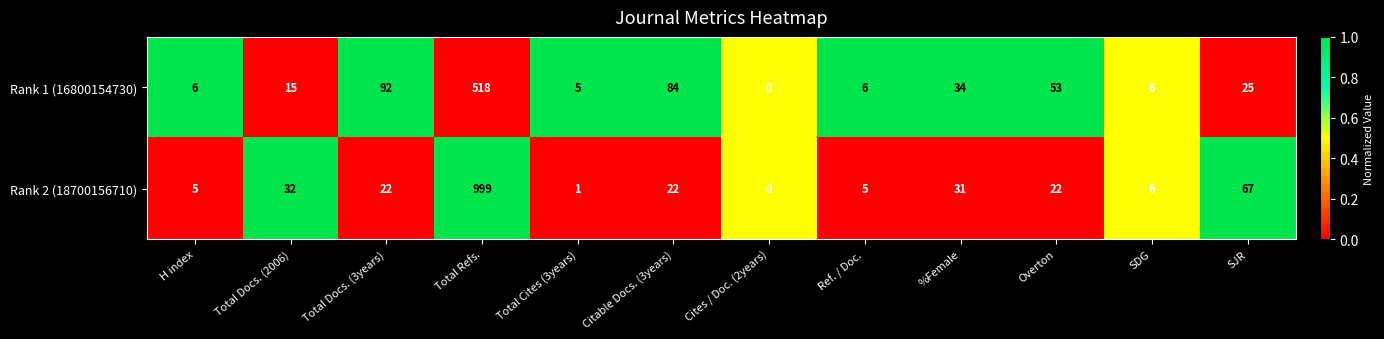

Reading right to left, extract all data points from this chart.

Rank 1 (16800154730): SJR=25	SDG=6	Overton=53	%Female=34	Ref. / Doc.=6	Cites / Doc. (2years)=0	Citable Docs. (3years)=84	Total Cites (3years)=5	Total Refs.=518	Total Docs. (3years)=92	Total Docs. (2006)=15	H index=6
Rank 2 (18700156710): SJR=67	SDG=6	Overton=22	%Female=31	Ref. / Doc.=5	Cites / Doc. (2years)=0	Citable Docs. (3years)=22	Total Cites (3years)=1	Total Refs.=999	Total Docs. (3years)=22	Total Docs. (2006)=32	H index=5